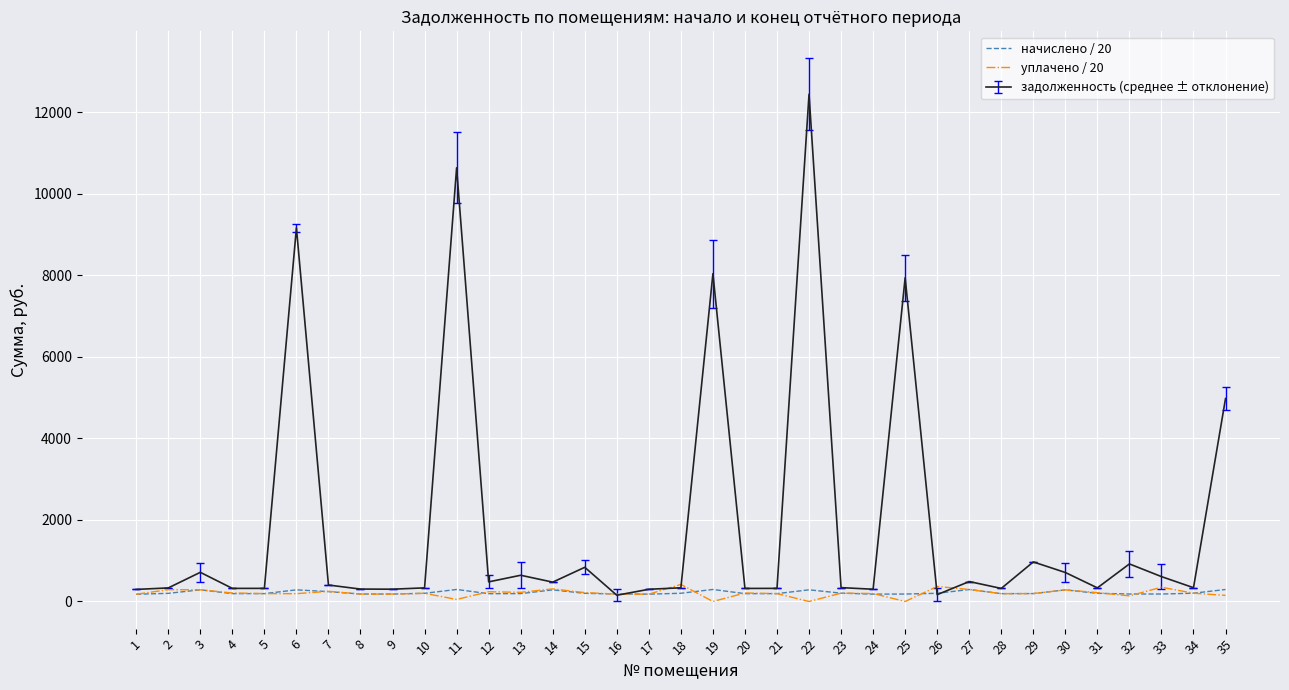

What is the maximum value shown in the chart?

12444.2